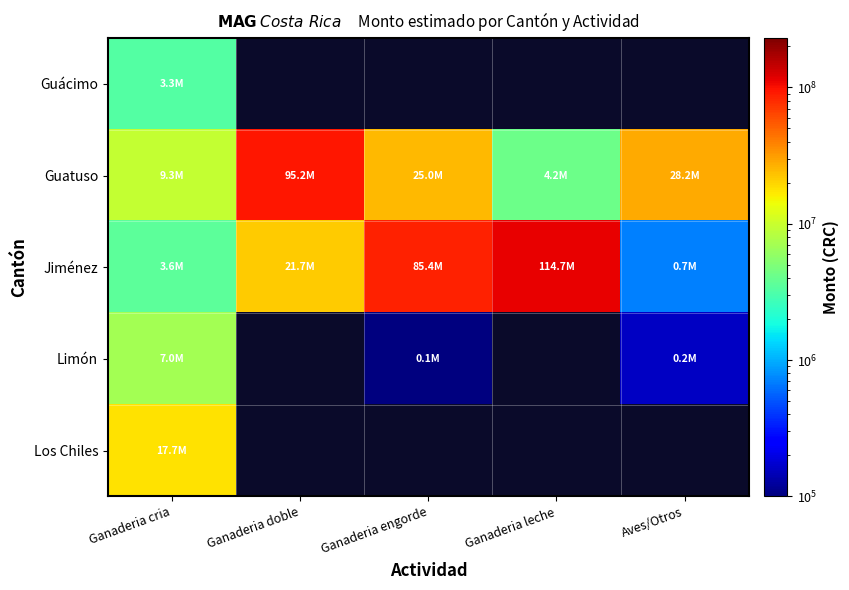

Which series has the largest range (max minus min)?

Jiménez